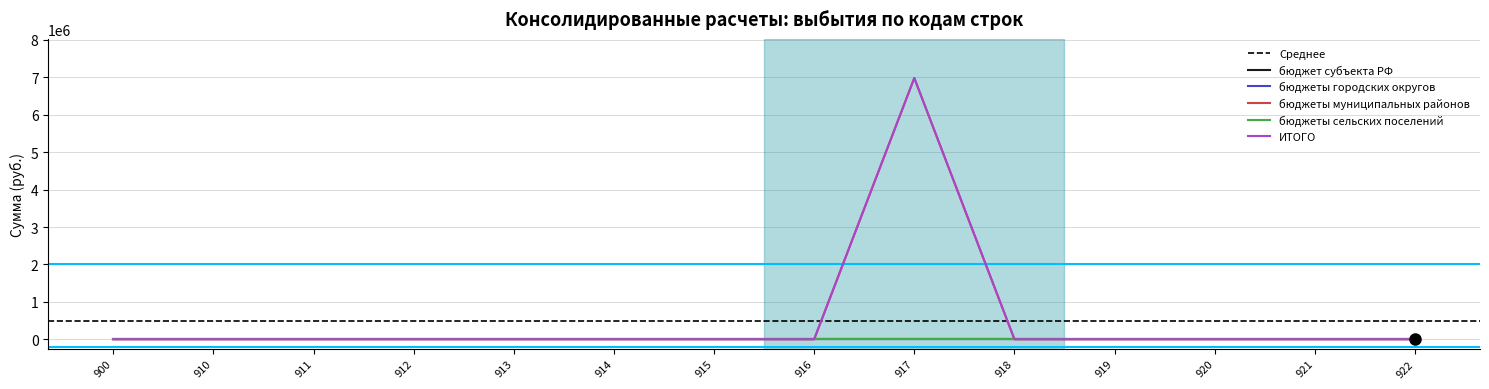

Is the value of бюджет субъекта РФ at 900 greater than the value of ИТОГО at 914?

No